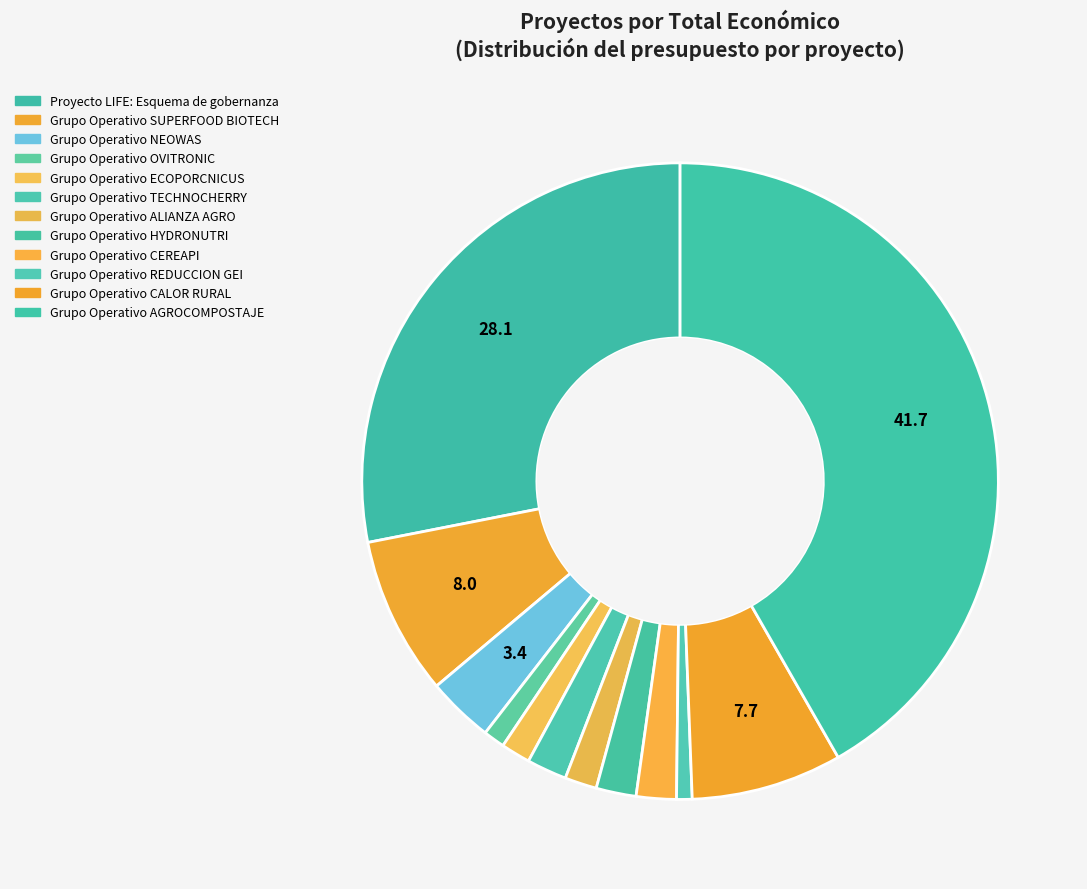

Count the number of slices in the pie.

12